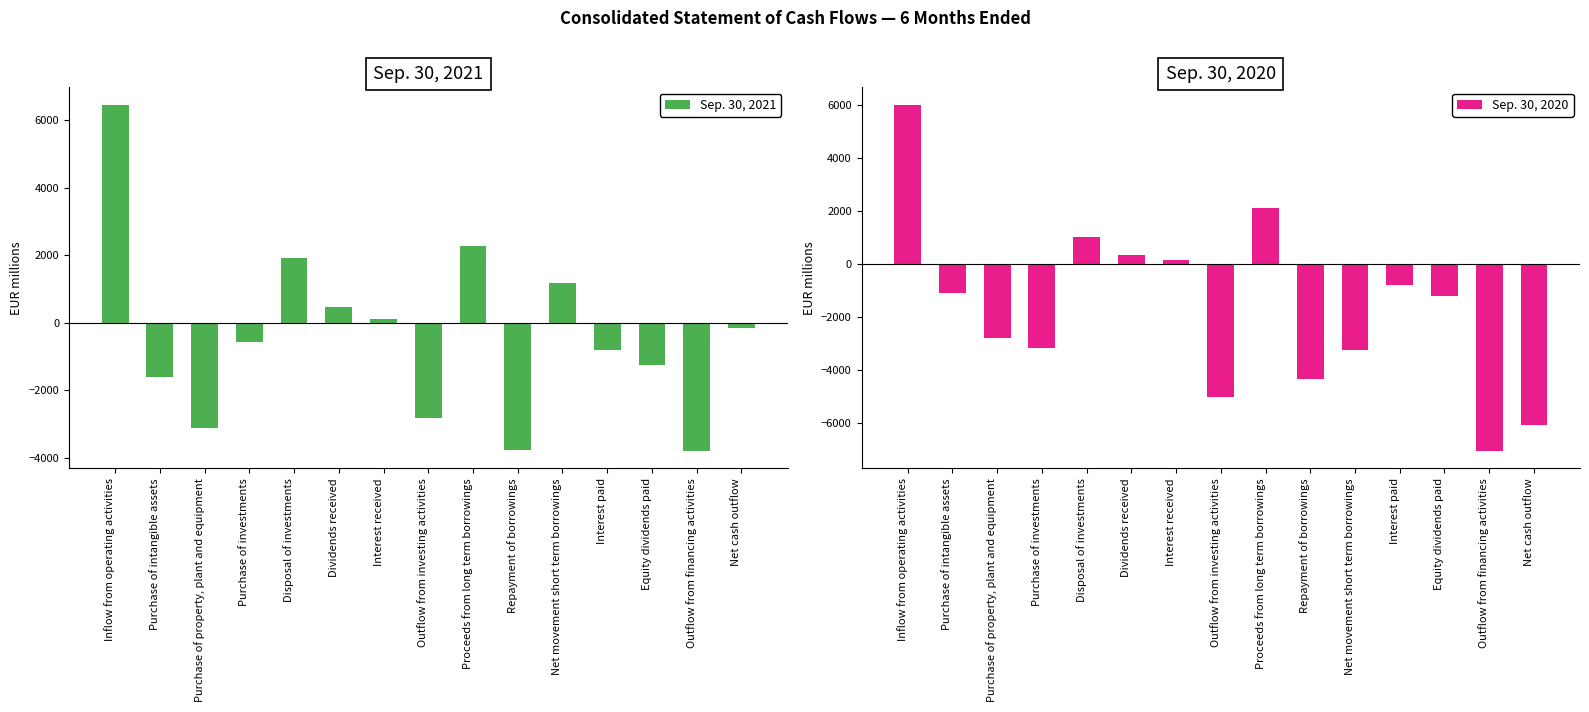

How many data points in Sep. 30, 2021 are less than -580?

7